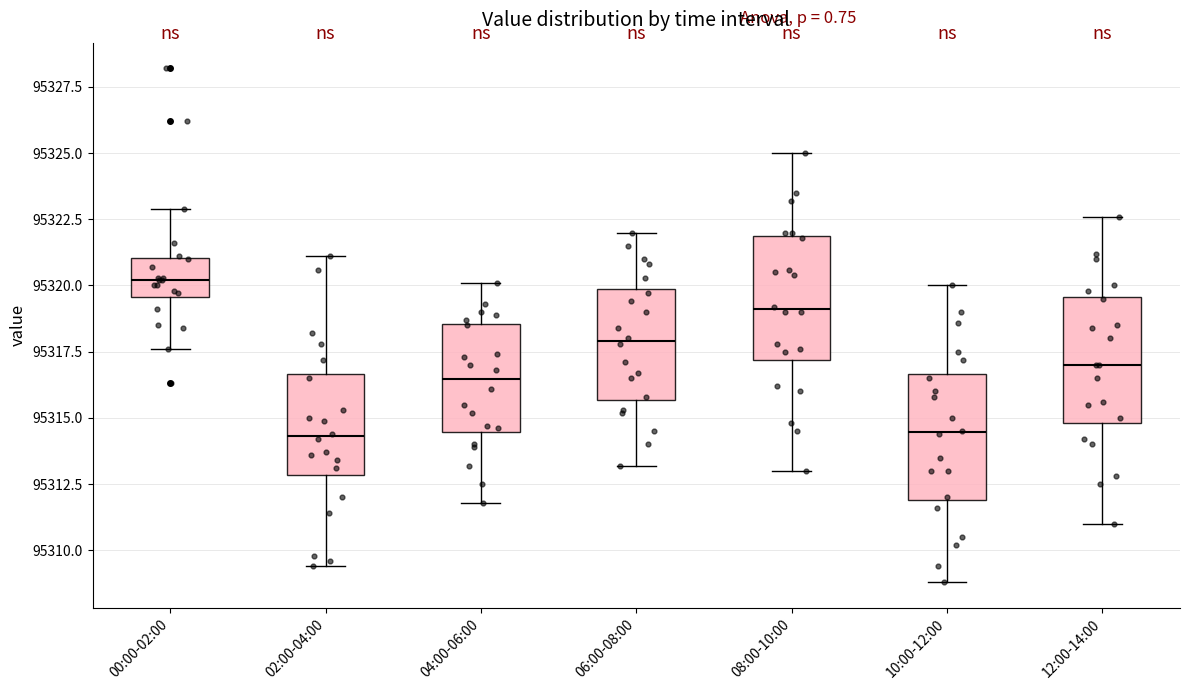

Reading left to right, transcribe this box plot: for each box, give where its median line is, the range the box spans, and where its two whiskers end, as read against the y-axis. The values are not printed on the chart, so give them approximately, as read against the axis.

00:00-02:00: median 95320.0, box 95319.5 to 95321.0, whiskers 95317.5 to 95323.0
02:00-04:00: median 95314.5, box 95313.0 to 95316.5, whiskers 95309.5 to 95321.0
04:00-06:00: median 95316.5, box 95314.5 to 95318.5, whiskers 95312.0 to 95320.0
06:00-08:00: median 95318.0, box 95315.5 to 95320.0, whiskers 95313.0 to 95322.0
08:00-10:00: median 95319.0, box 95317.0 to 95322.0, whiskers 95313.0 to 95325.0
10:00-12:00: median 95314.5, box 95312.0 to 95316.5, whiskers 95309.0 to 95320.0
12:00-14:00: median 95317.0, box 95315.0 to 95319.5, whiskers 95311.0 to 95322.5